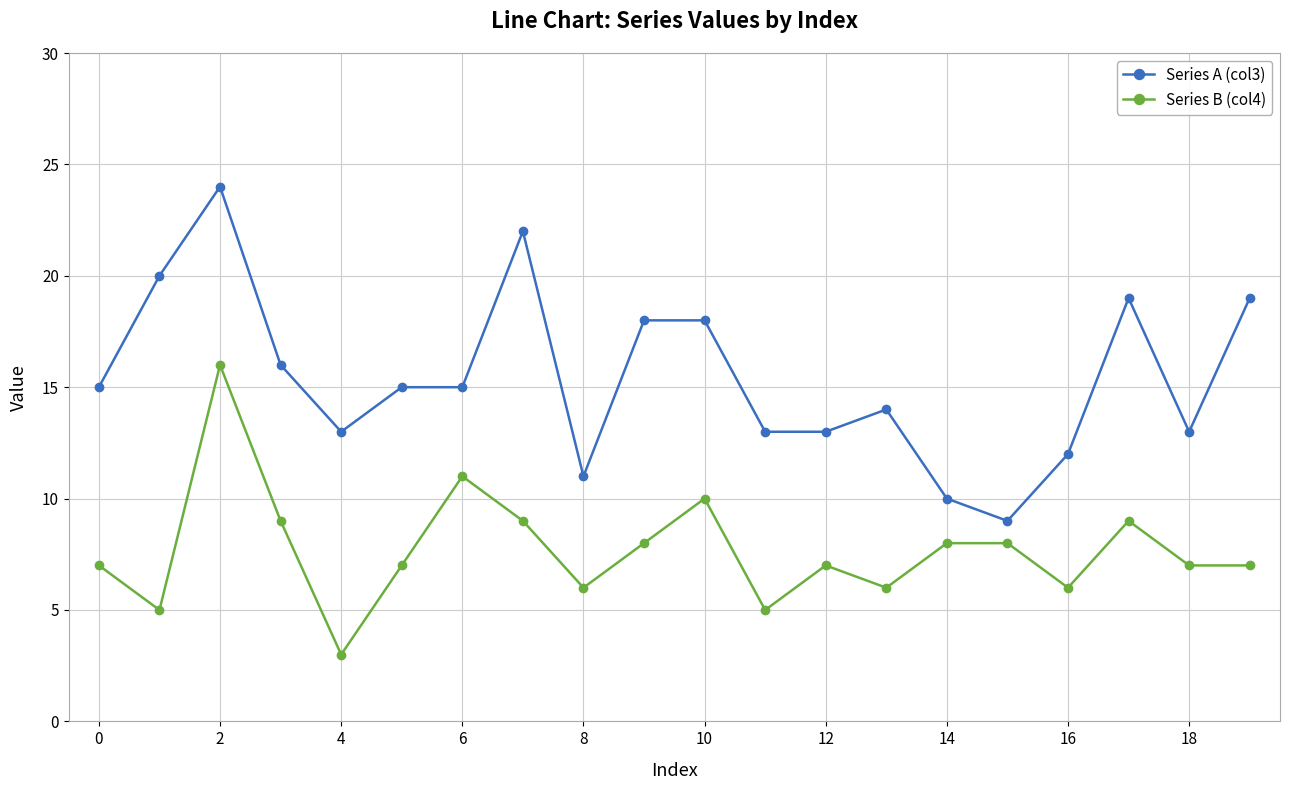

What is the difference between the maximum and minimum values in the Series A (col3) series?

15